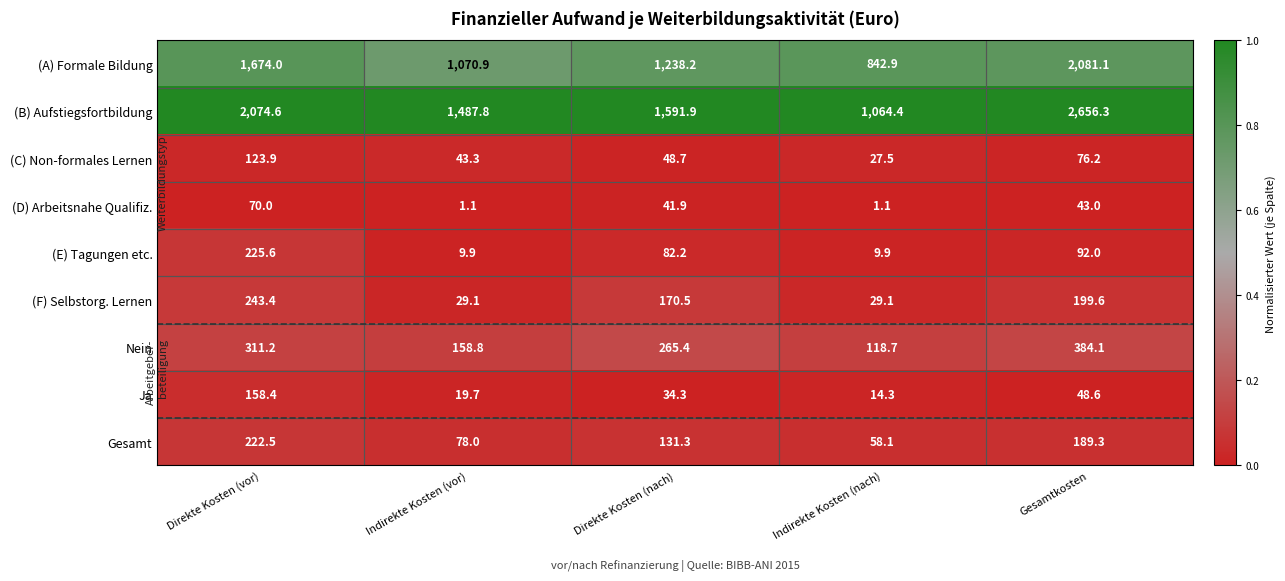

The (B) Aufstiegsfortbildung series shows 2441.0 at Indirekte Kosten (vor). True or false?

False